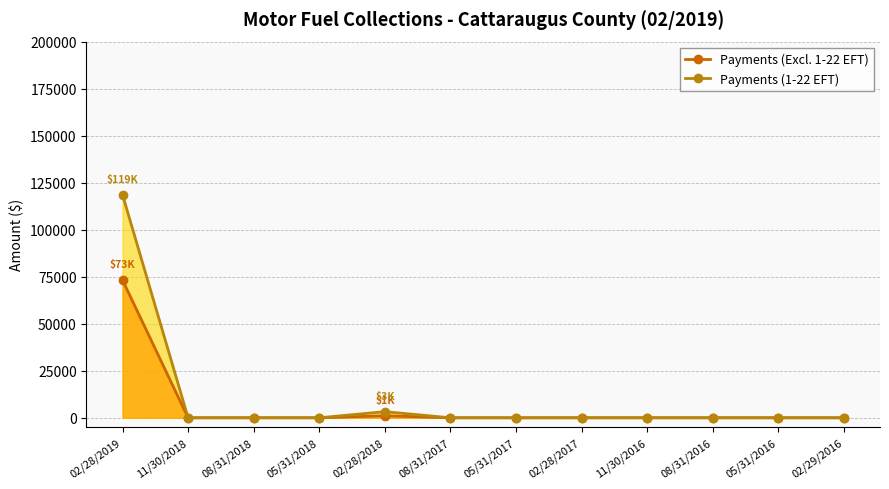

How many lines are shown in the chart?

2